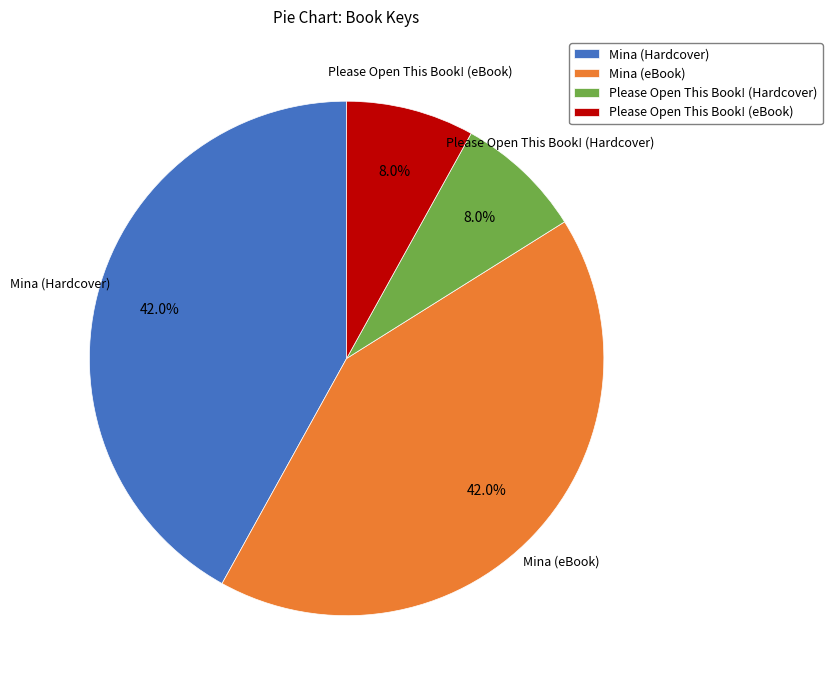

To the nearest percent, what is the combined percentage of Please Open This Book! (eBook) and Mina (eBook)?

50%